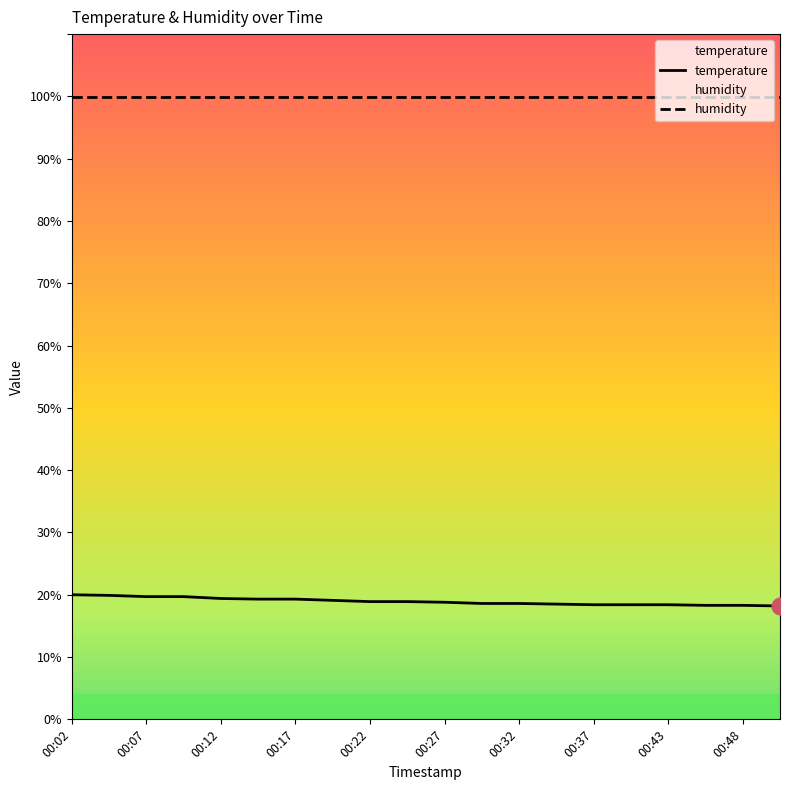

True or false: temperature has a value of 18.3 at 00:48.

True